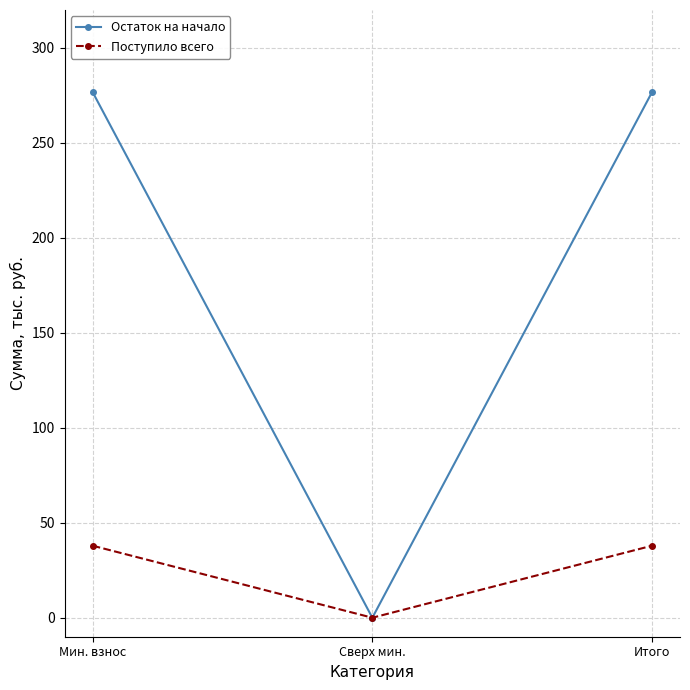

Reading right to left, transcribe all the data shown in this chart.

Остаток на начало: Итого=276.8	Сверх мин.=0.0	Мин. взнос=276.8
Поступило всего: Итого=37.9	Сверх мин.=0.0	Мин. взнос=37.9